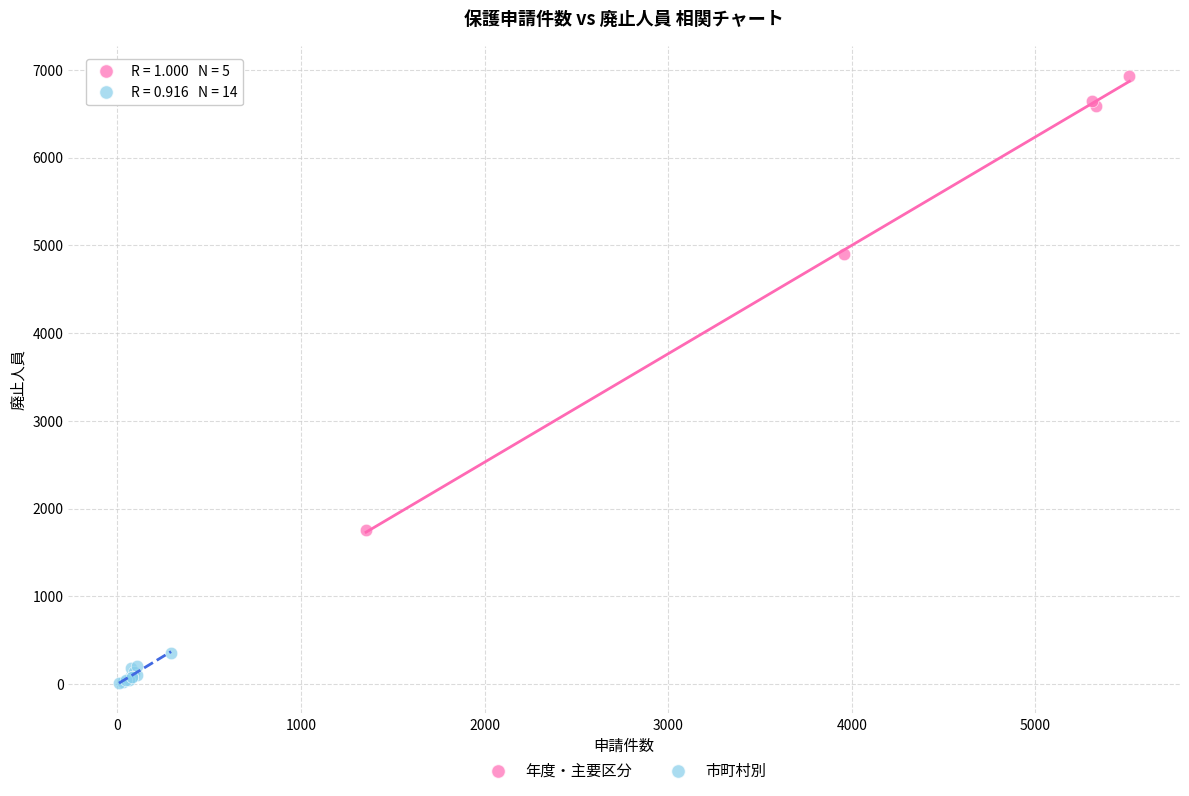

Which series reaches the maximum Y coordinate?

年度・主要区分